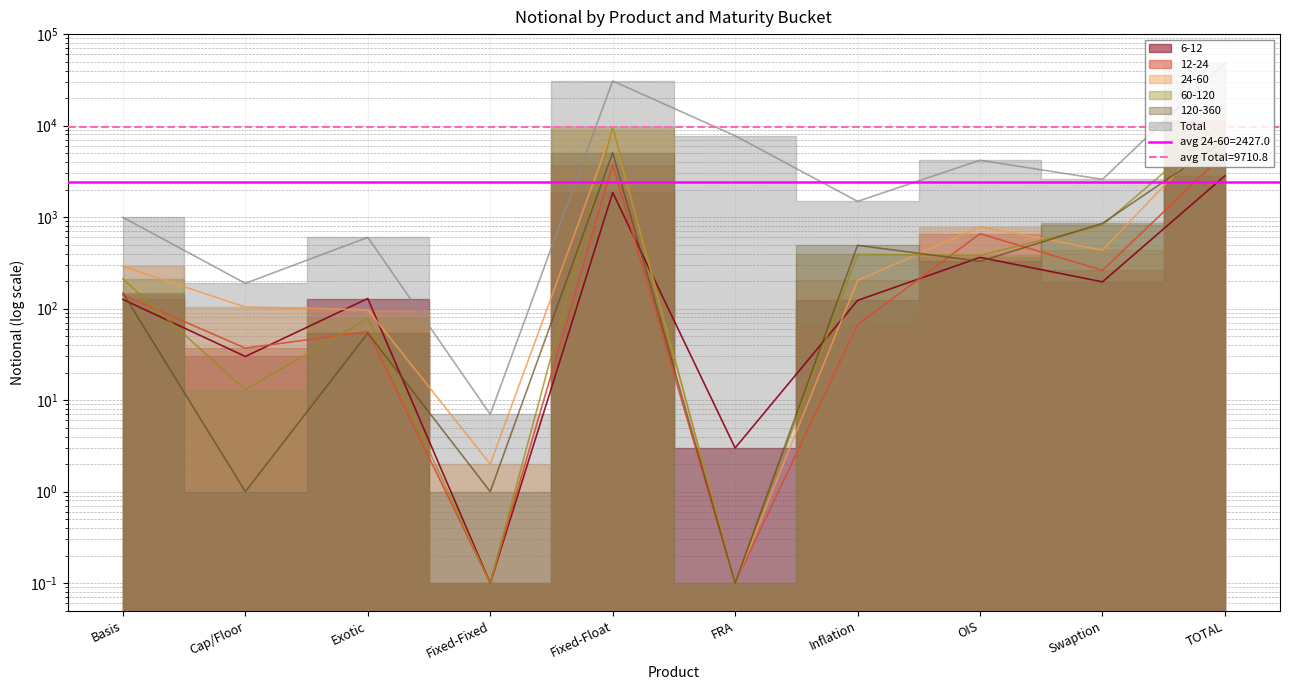

What is the sum of the Total values at FRA and Cap/Floor?

7931.0